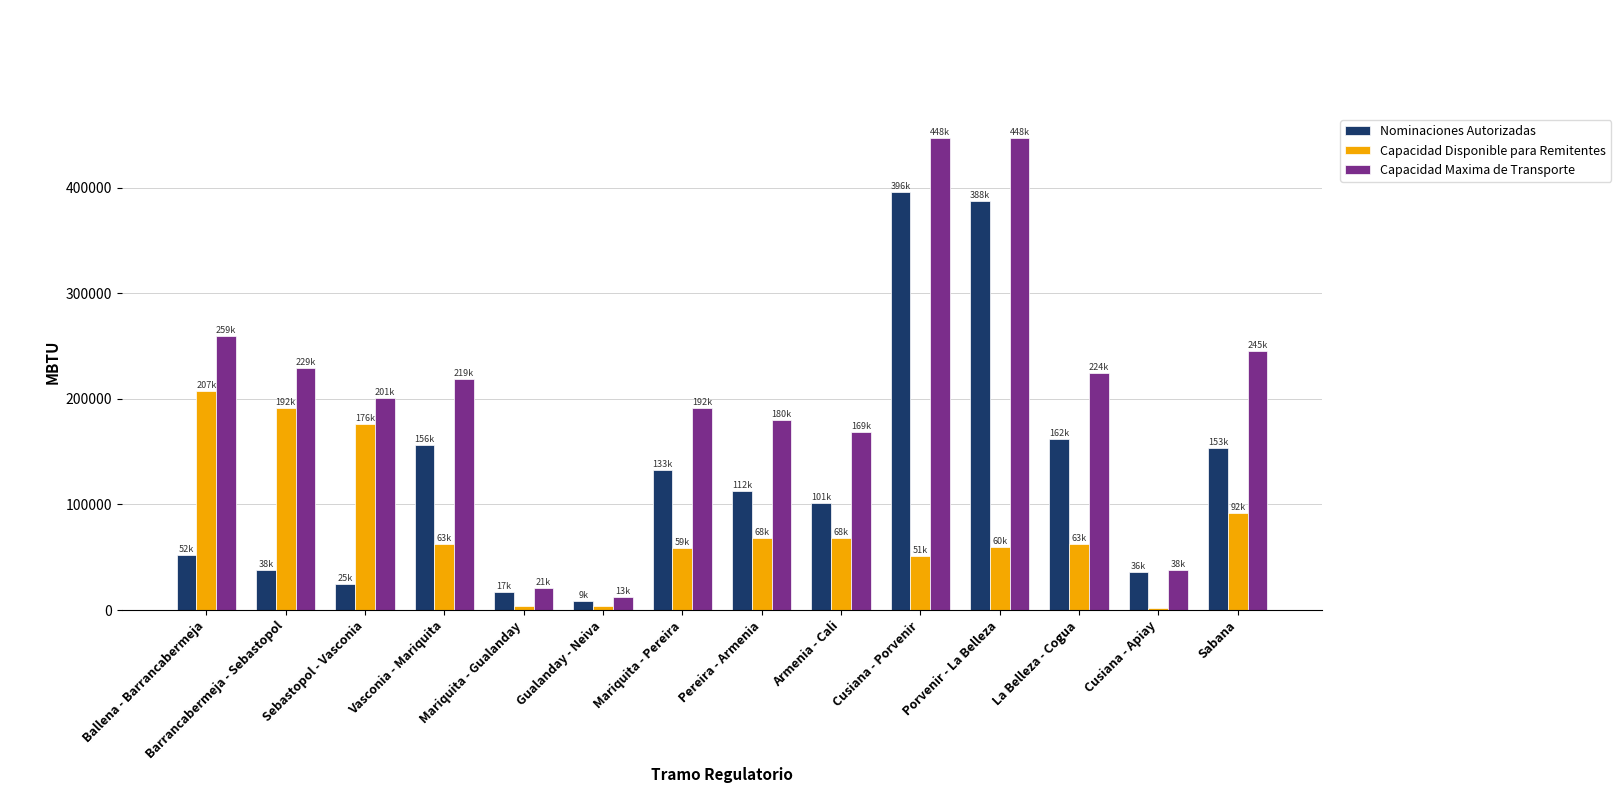

What is the difference between the highest and lowest values at Sabana?

153278.0